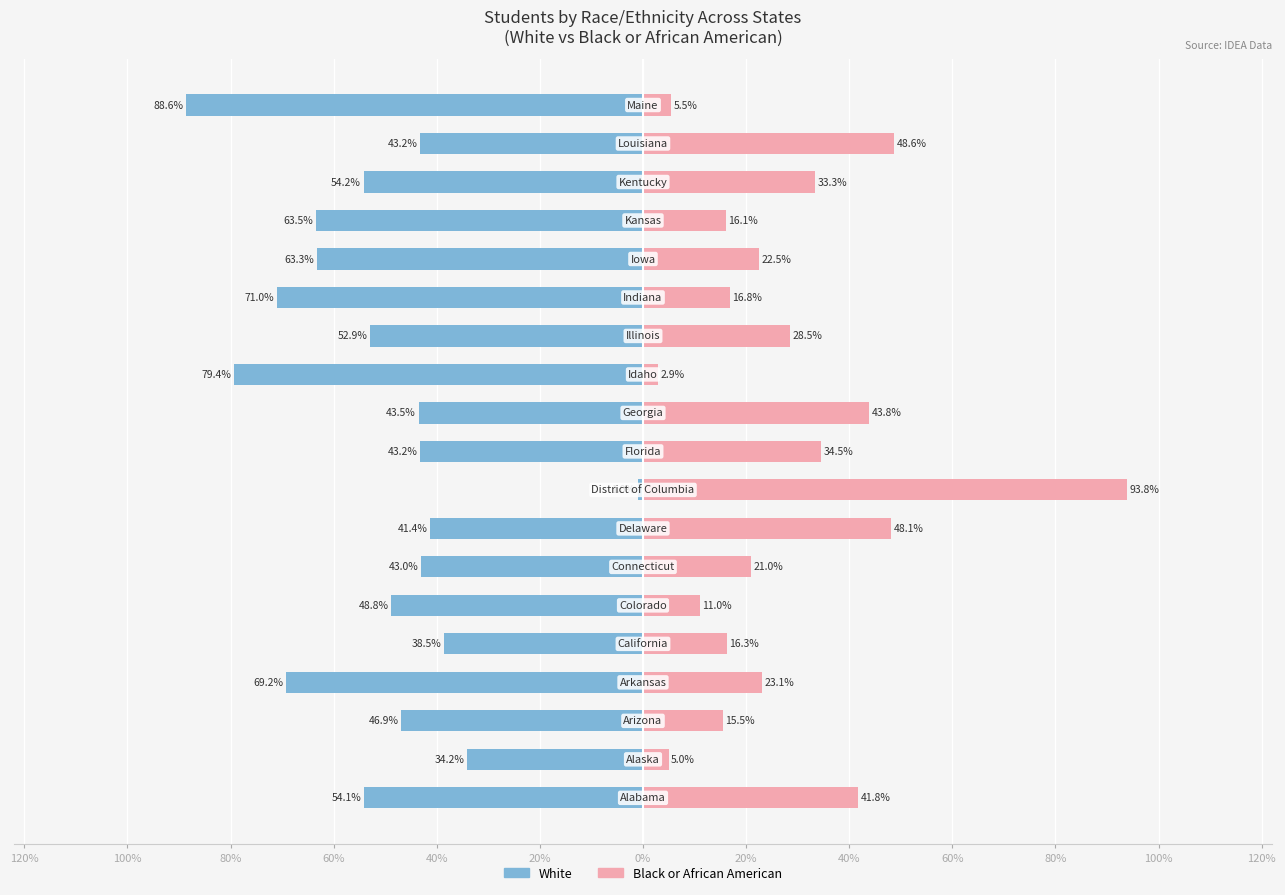

How many data points in Black or African American are above 22?

10